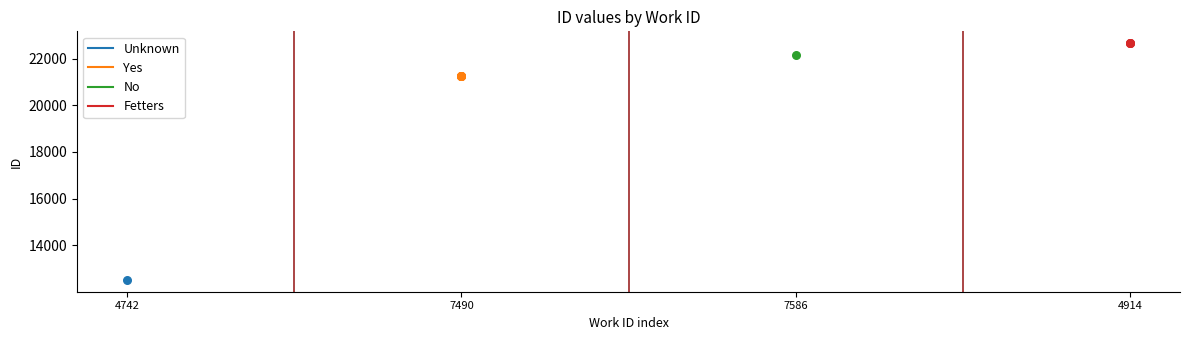

Is the value of Yes at 7586 greater than the value of Unknown at 4742?

No